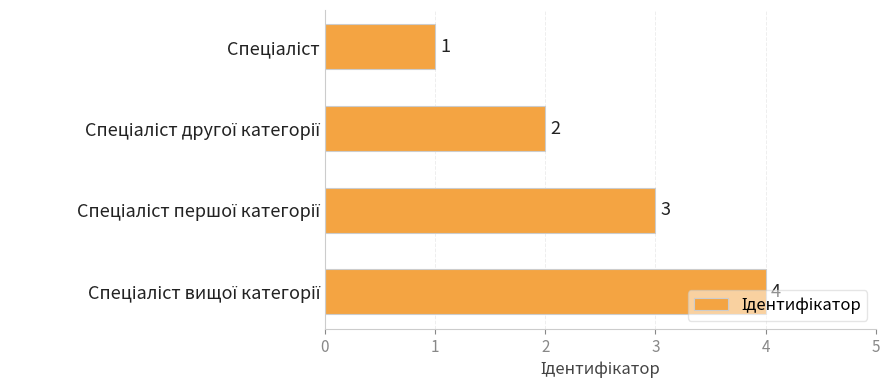

What is the greatest value displayed?

4